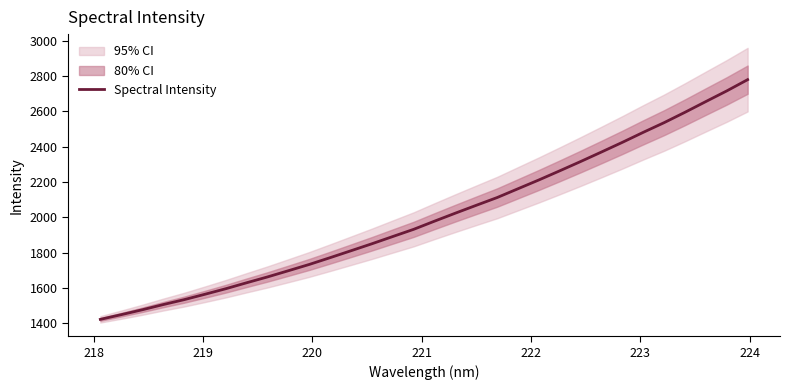

Is this an area chart (filled region under the line)?

No